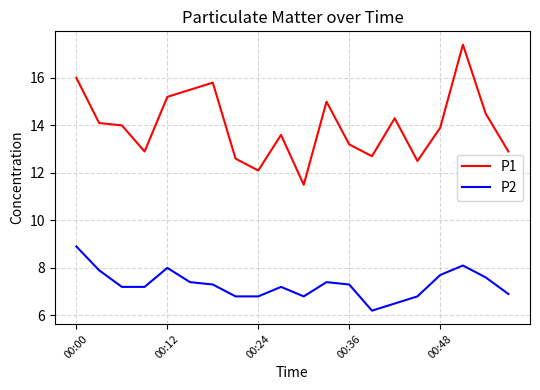

What is the difference between the maximum and minimum values in the P1 series?

5.9